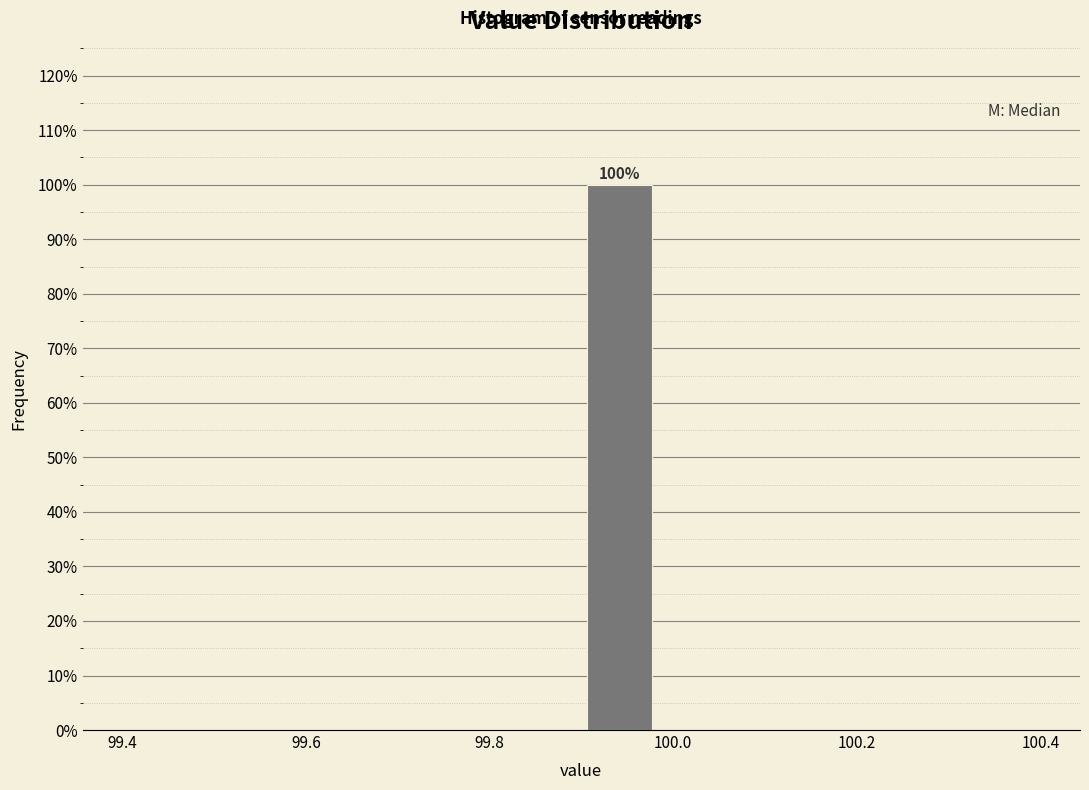

Over which range of the x-axis is the bar tallest?

99.90 to 99.98